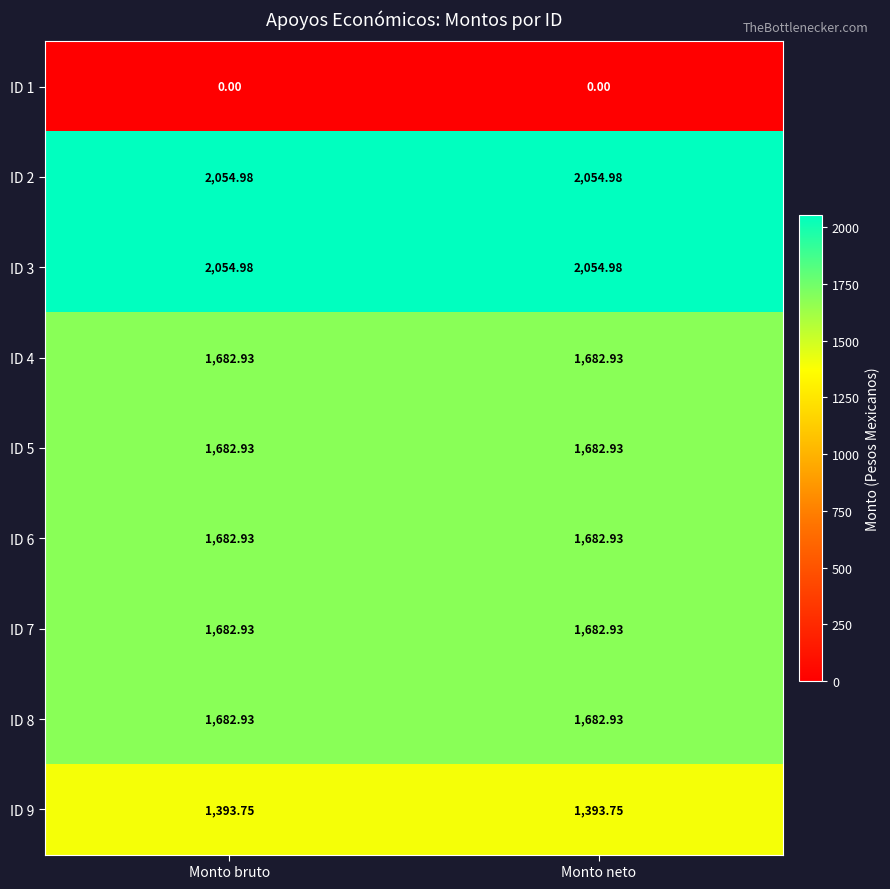

Is the value of ID 4 at Monto bruto greater than the value of ID 9 at Monto neto?

Yes